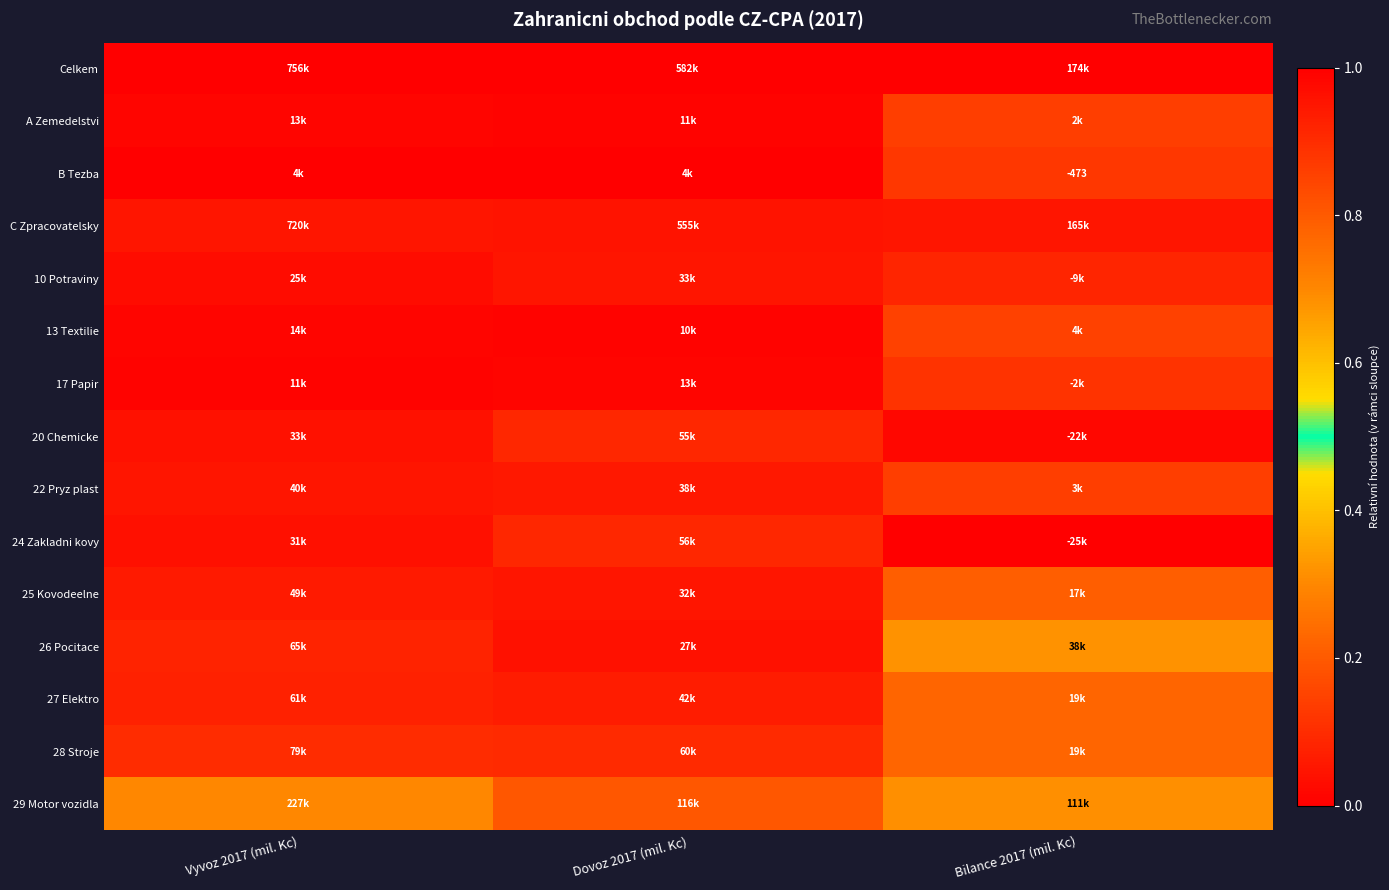

Is the value of 10 Potraviny at Bilance 2017 (mil. Kc) greater than the value of 25 Kovodeelne at Bilance 2017 (mil. Kc)?

No